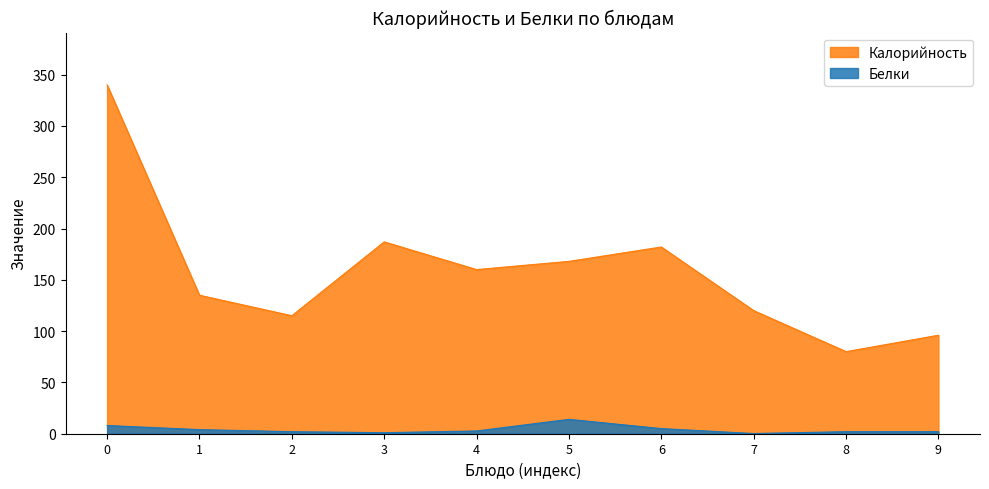

Does the chart display data point markers on the line(s)?

No